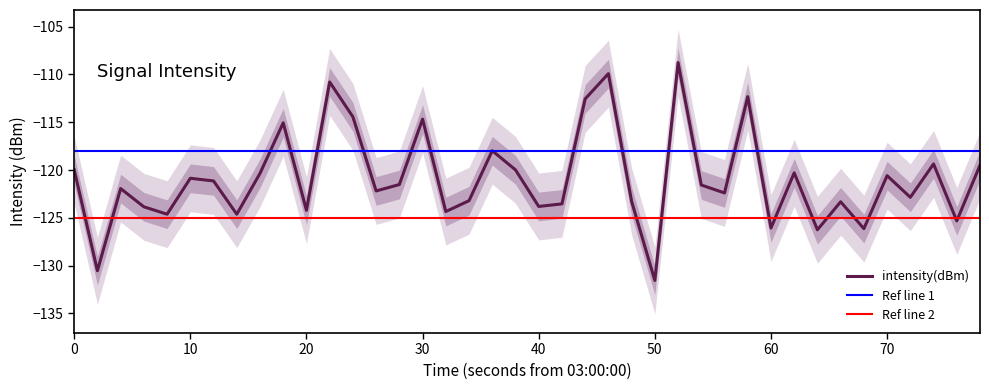

What is the sum of all values?

-4835.6